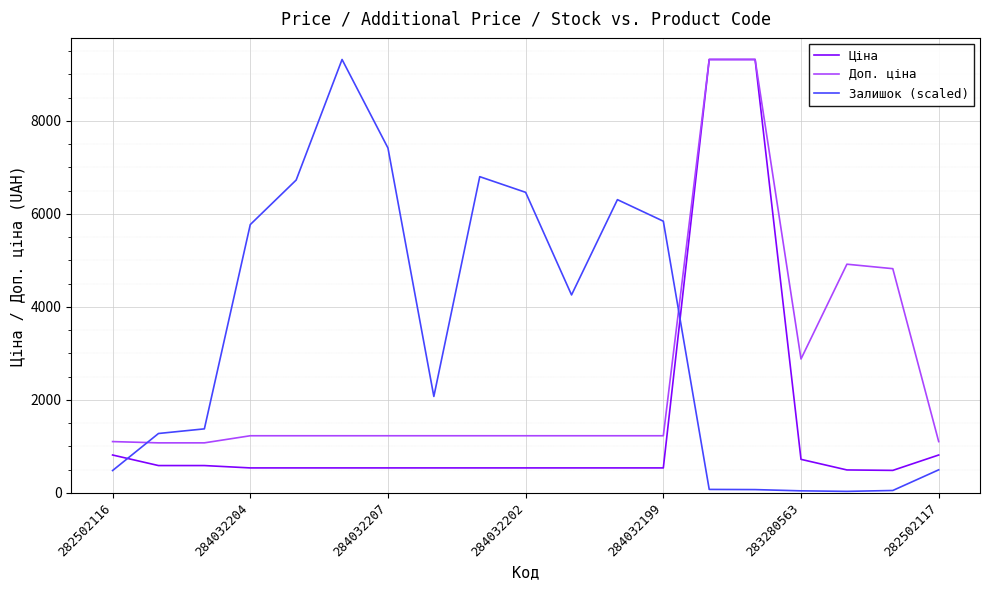

Which series has the largest range (max minus min)?

Залишок (scaled)